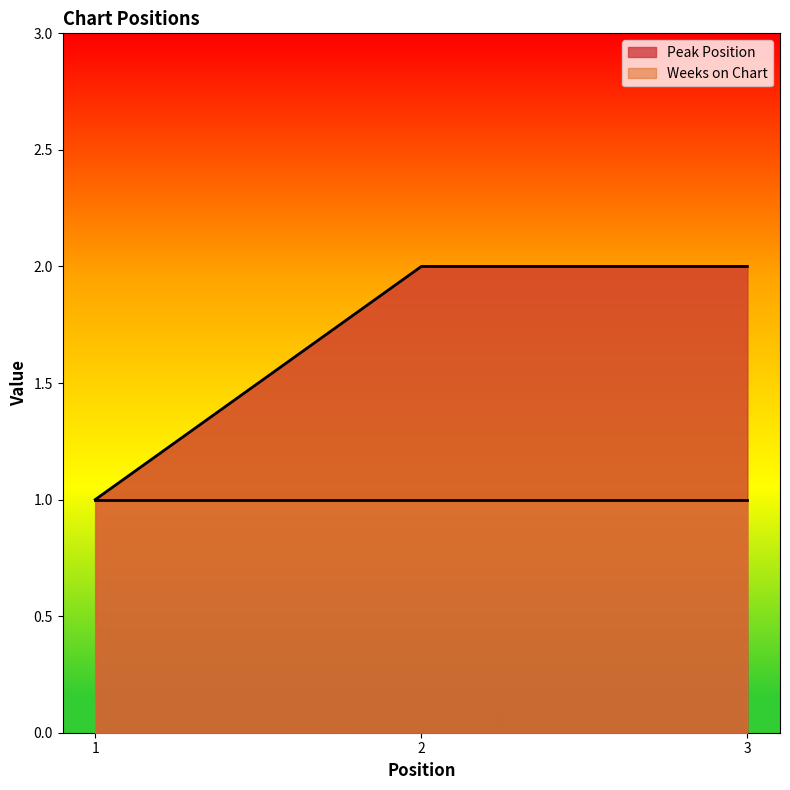

Reading left to right, extract all data points from this chart.

1=1	2=2	3=2